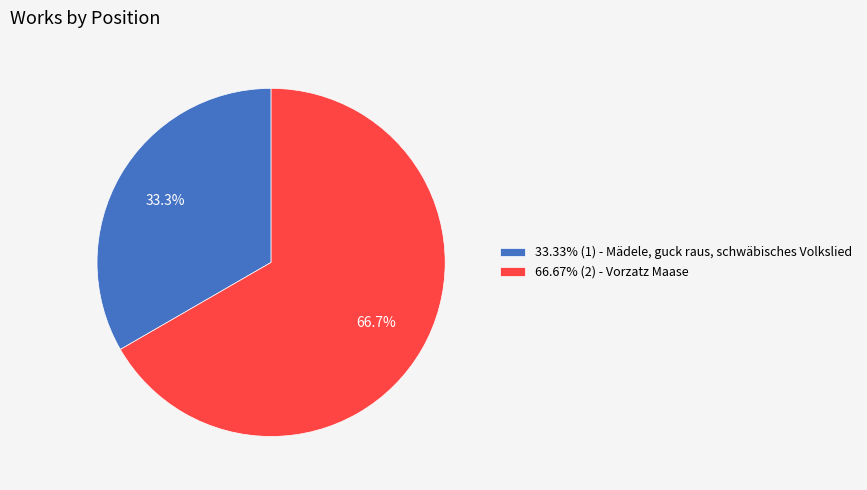

What percentage do 66.67% (2) - Vorzatz Maase and 33.33% (1) - Mädele, guck raus, schwäbisches Volkslied together represent?

100.0%